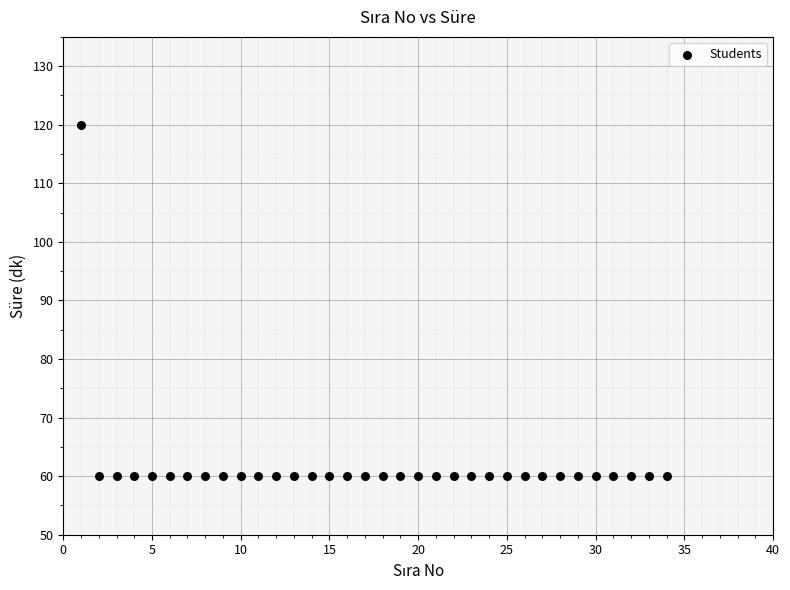

What is the range of Y values (max minus min)?

60